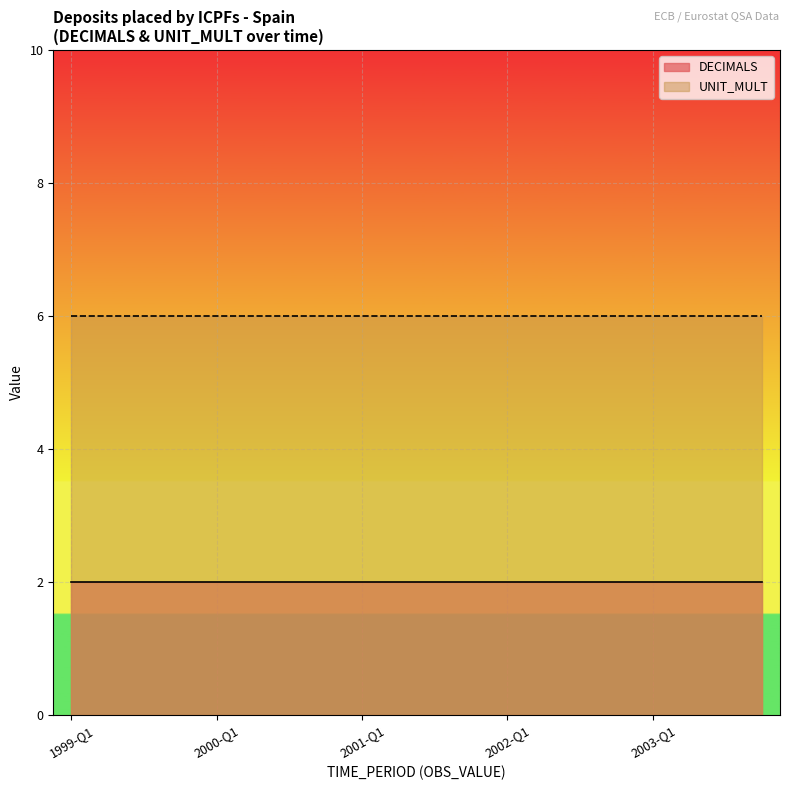

True or false: DECIMALS and UNIT_MULT intersect in this chart.

False